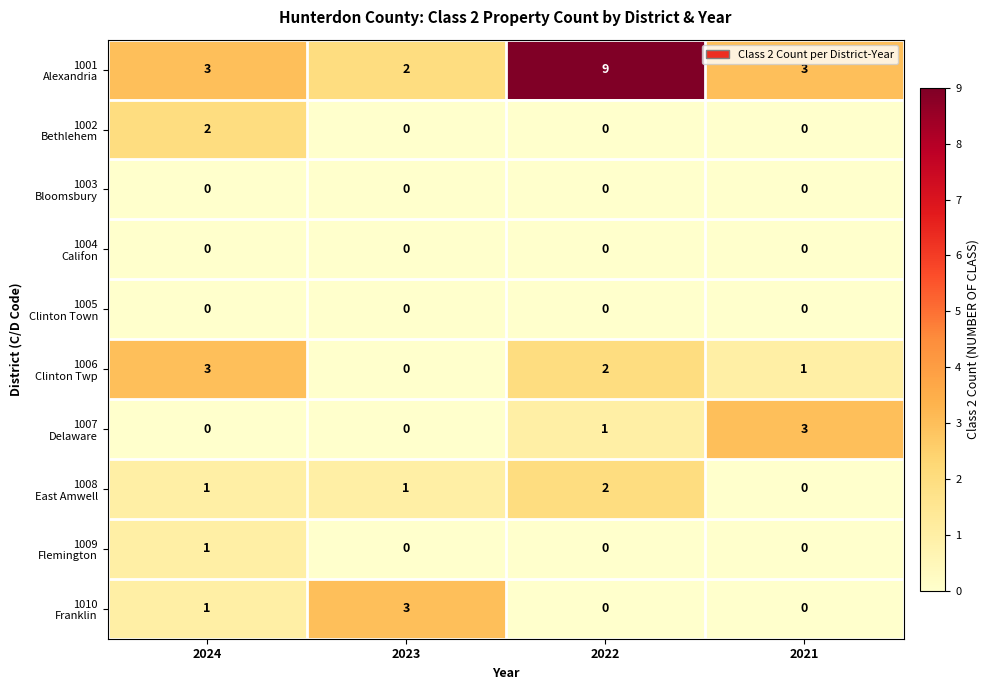

At which category is the sum across all series the highest?

2022